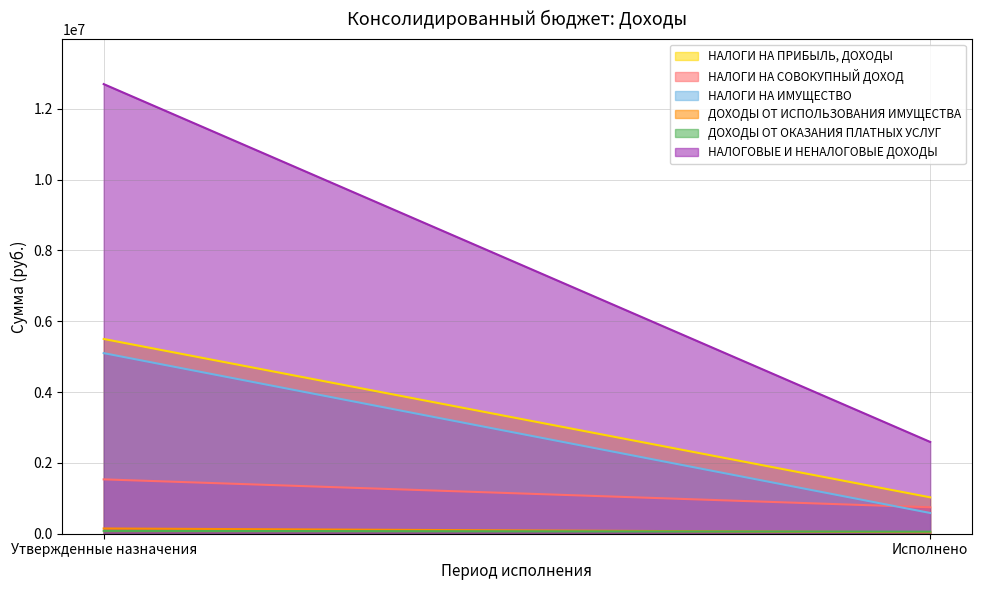

Read the НАЛОГИ НА ИМУЩЕСТВО value at Утвержденные назначения.

5100000.0